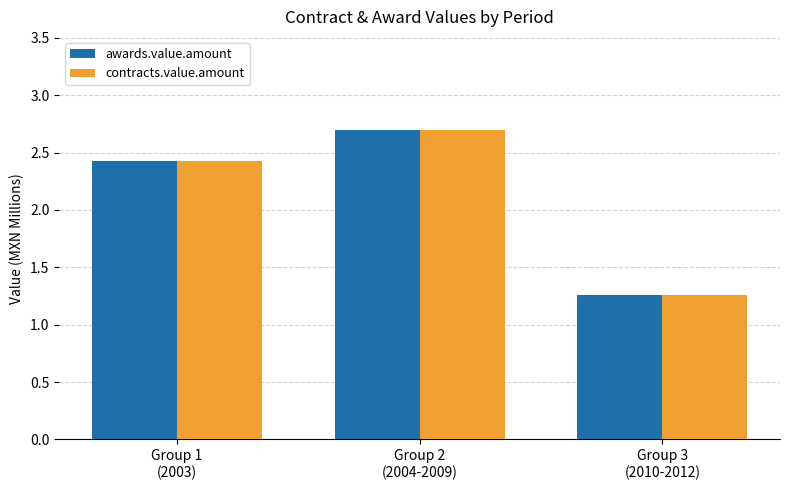

What is the sum of all awards.value.amount values?

6.4